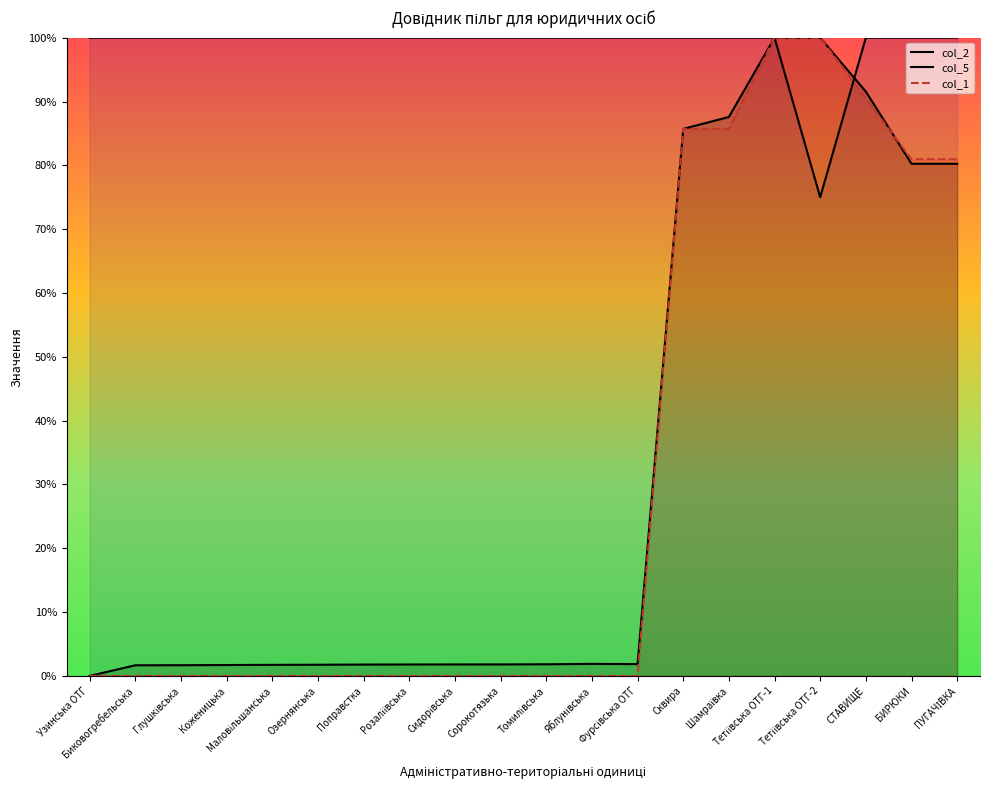

What is the label of the 1st point from the left?

Узинська ОТГ